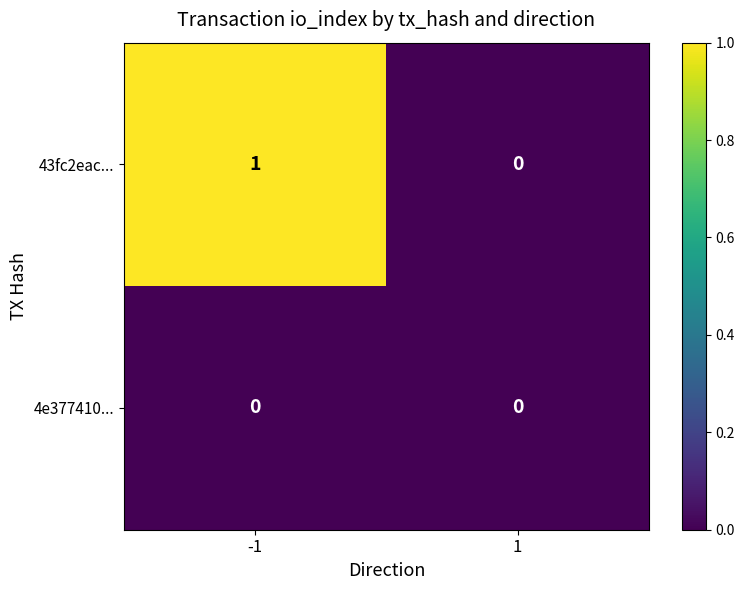

Which category has the highest value across all series?

-1